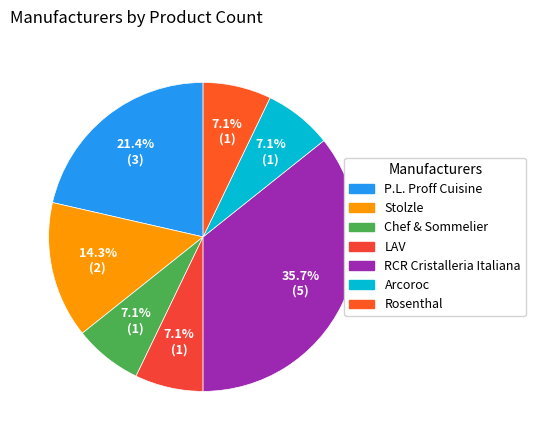

Which category has the biggest portion of the pie?

RCR Cristalleria Italiana